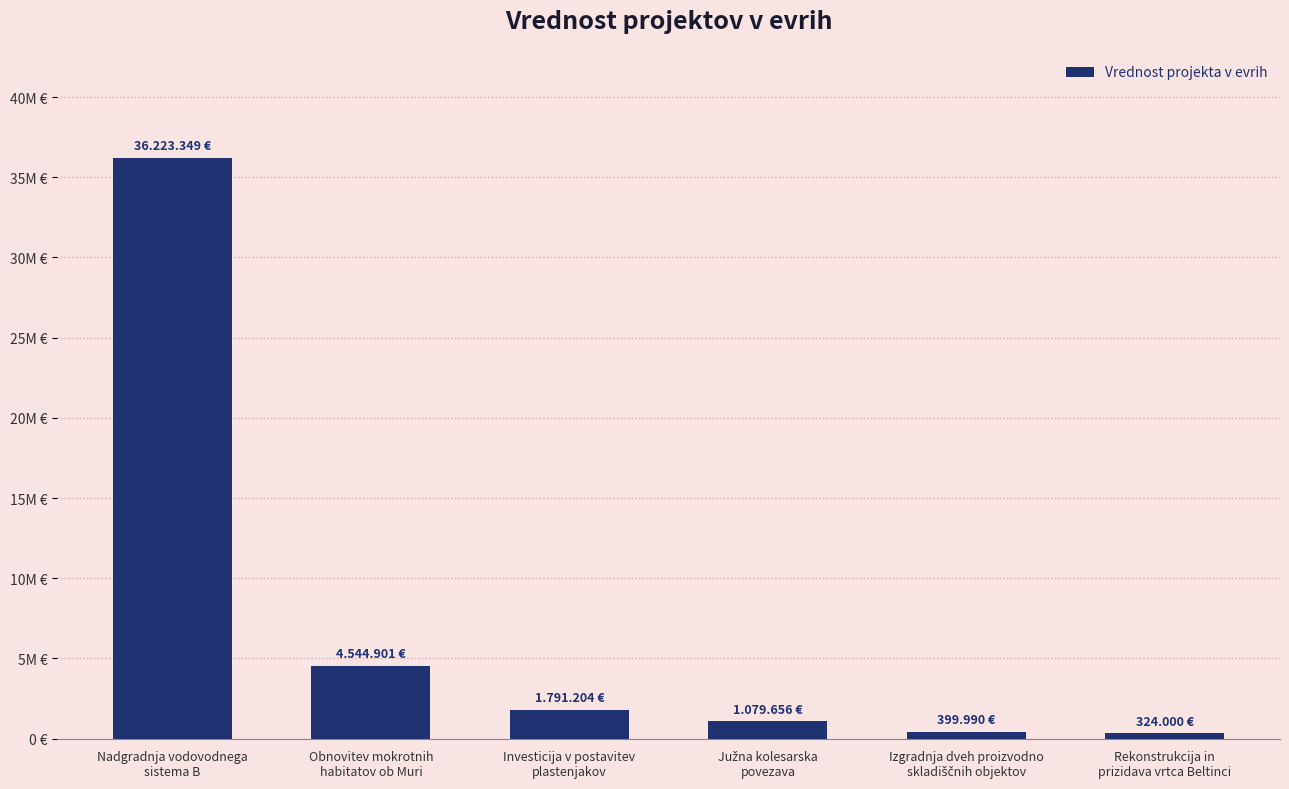

What is the difference between the values at Nadgradnja vodovodnega
sistema B and Južna kolesarska
povezava?

35143693